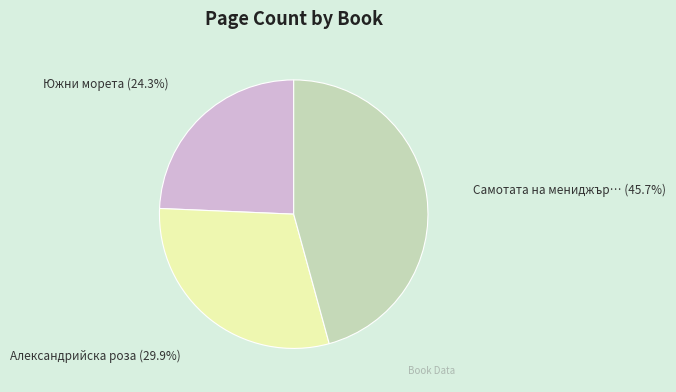

Is there a majority slice in this chart?

No